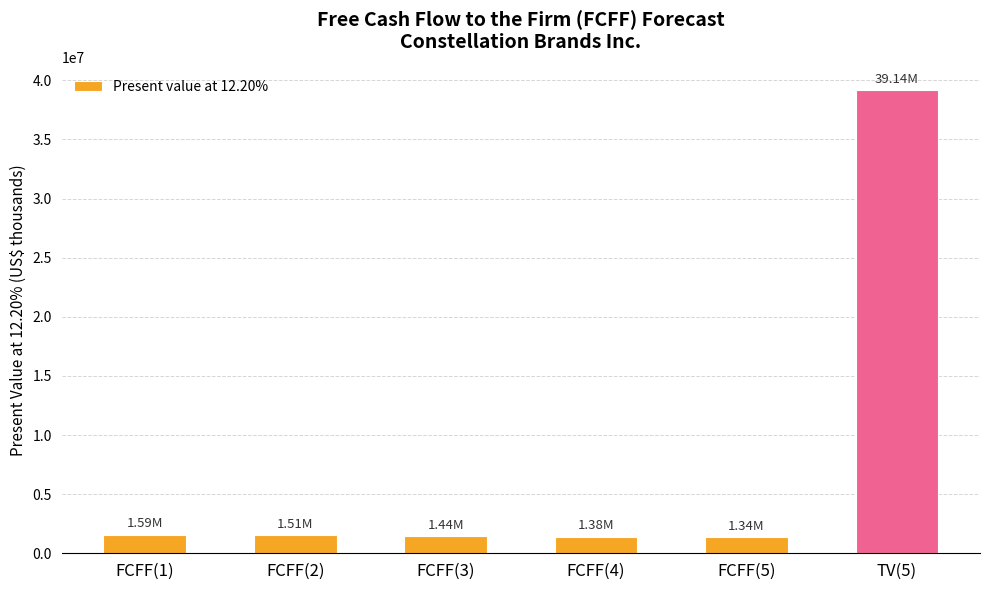

What is the ratio of the value at FCFF(3) to the value at FCFF(1)?

0.9